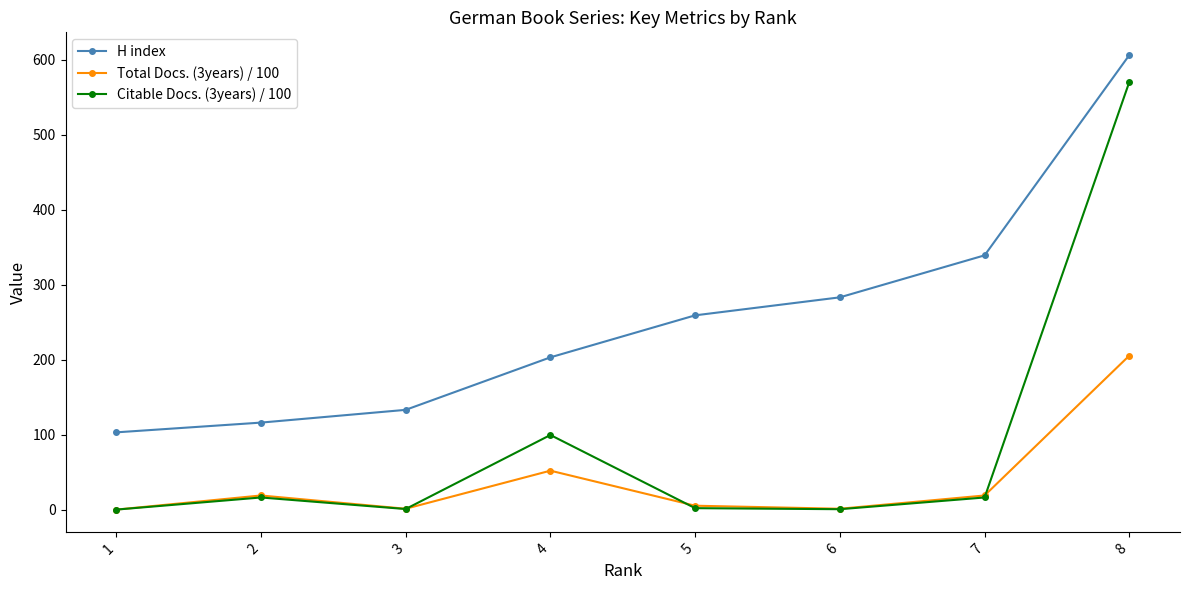

Which series has the widest spread of values?

Citable Docs. (3years) / 100